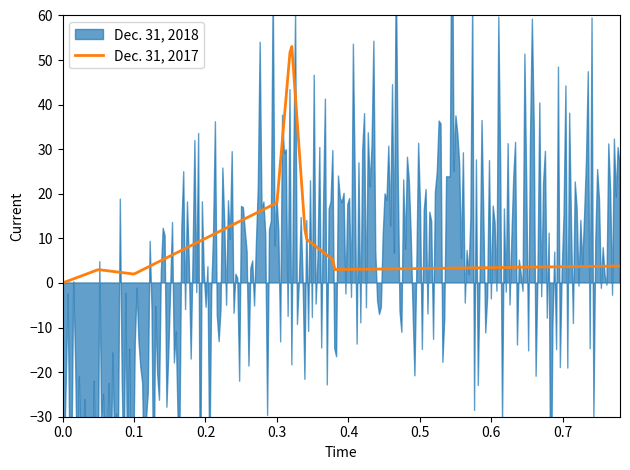

Count the number of data series in this chart.

2